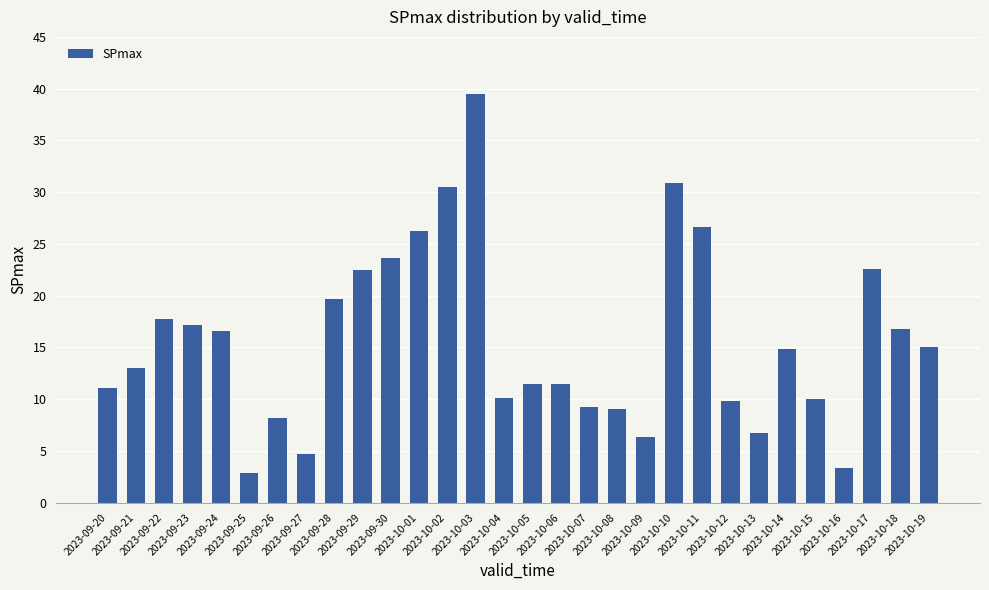

What is the average value?

15.6